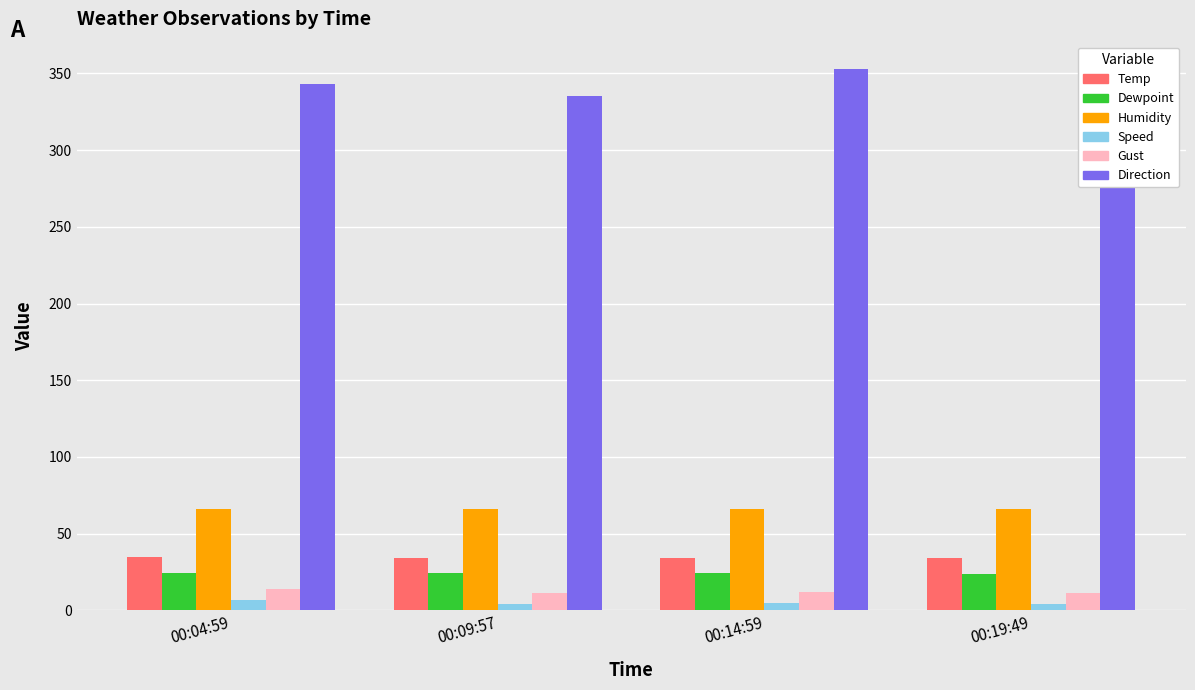

What is the average value of the Speed series?

5.0